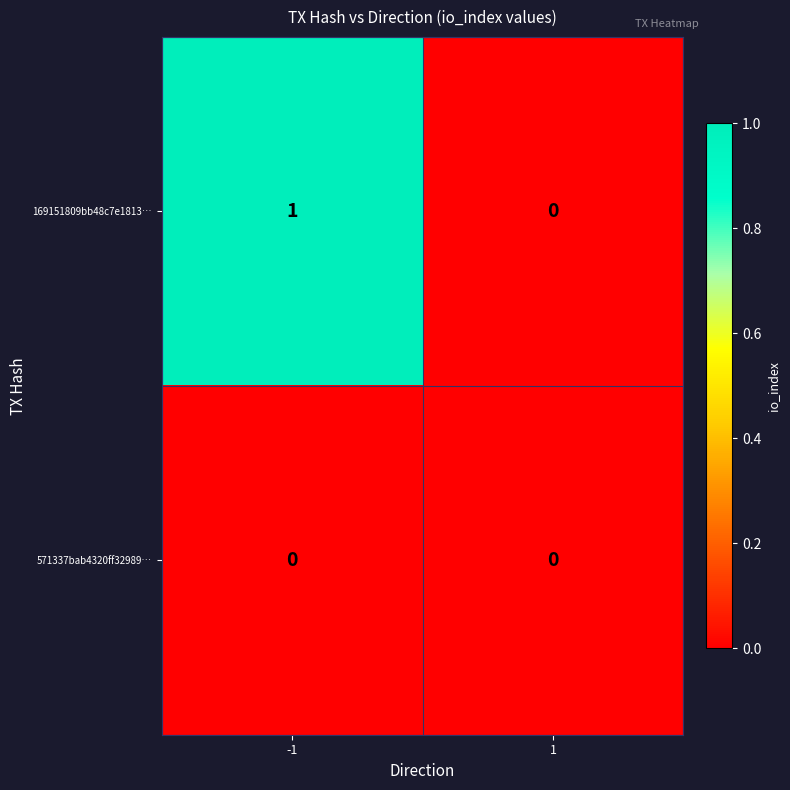

Which series has the largest total across all categories?

169151809bb48c7e1813…